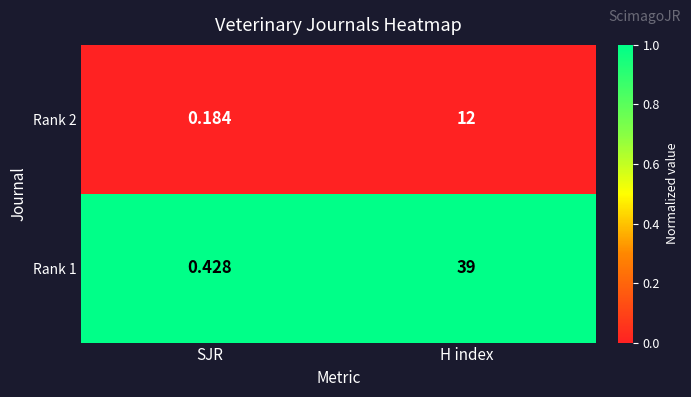

Count the number of categories in the chart.

2